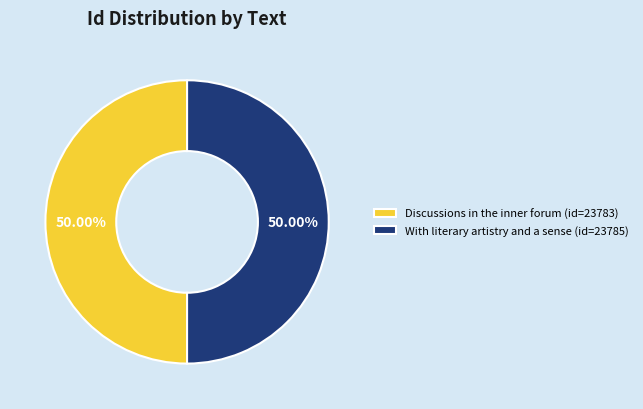

Approximately how many times larger is the value at Discussions in the inner forum (id=23783) compared to With literary artistry and a sense (id=23785)?

1.0